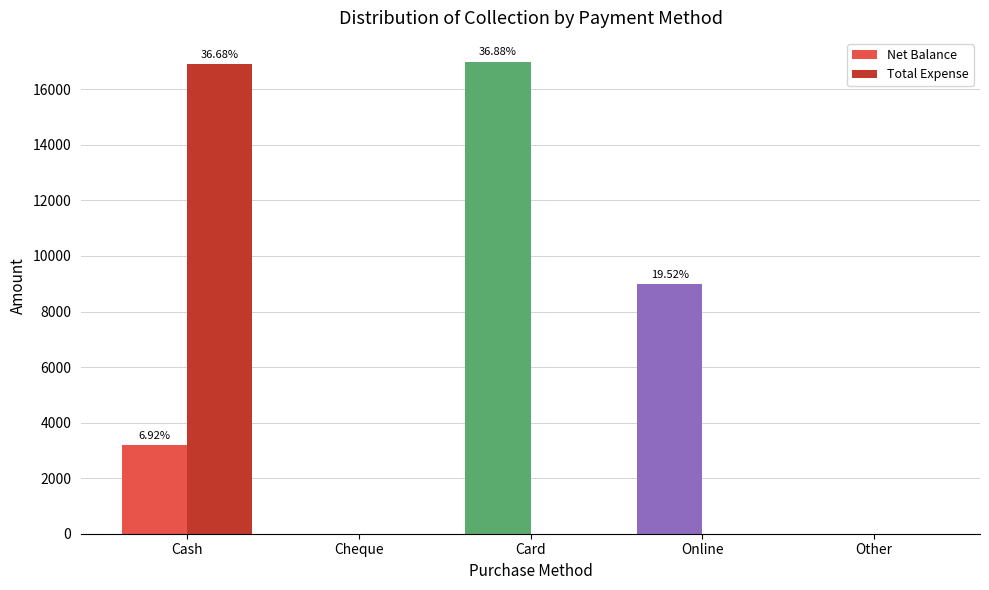

At which label does Total Expense reach its peak?

Cash